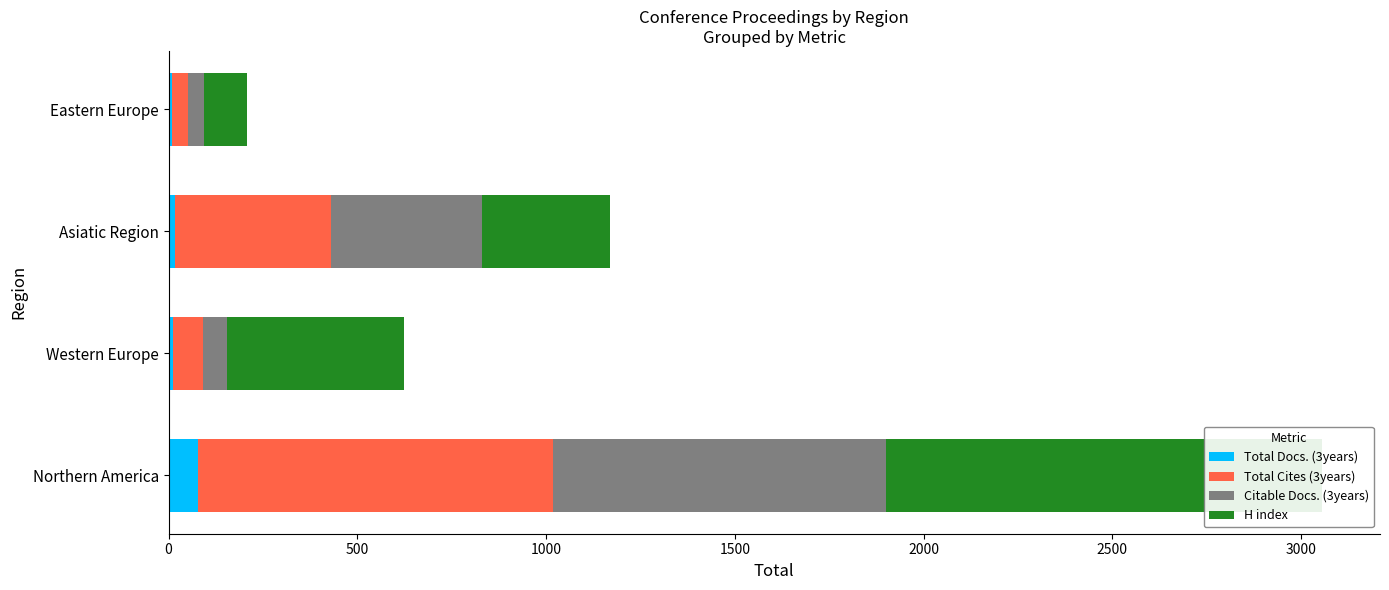

List the series in order of their peak value, highest first.

H index, Total Cites (3years), Citable Docs. (3years), Total Docs. (3years)